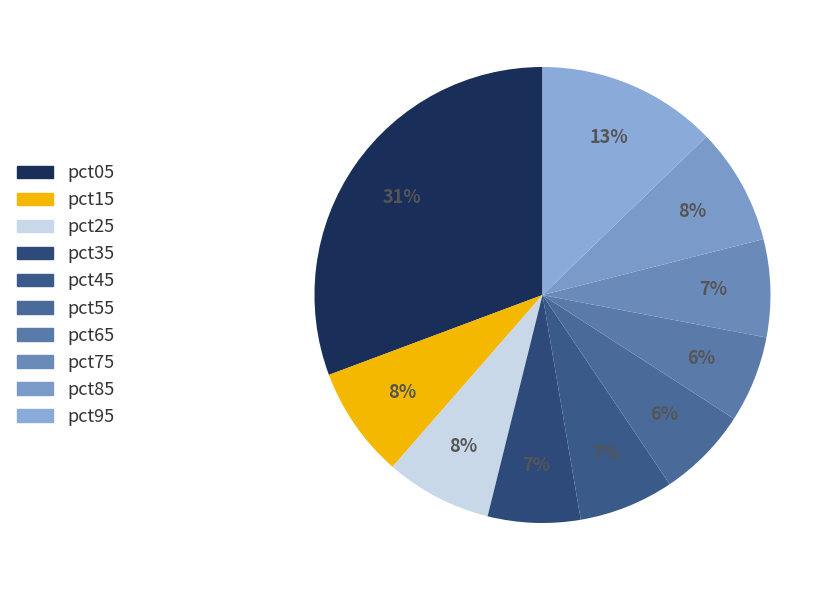

What percentage is the pct75 slice, to the nearest percent?

7%